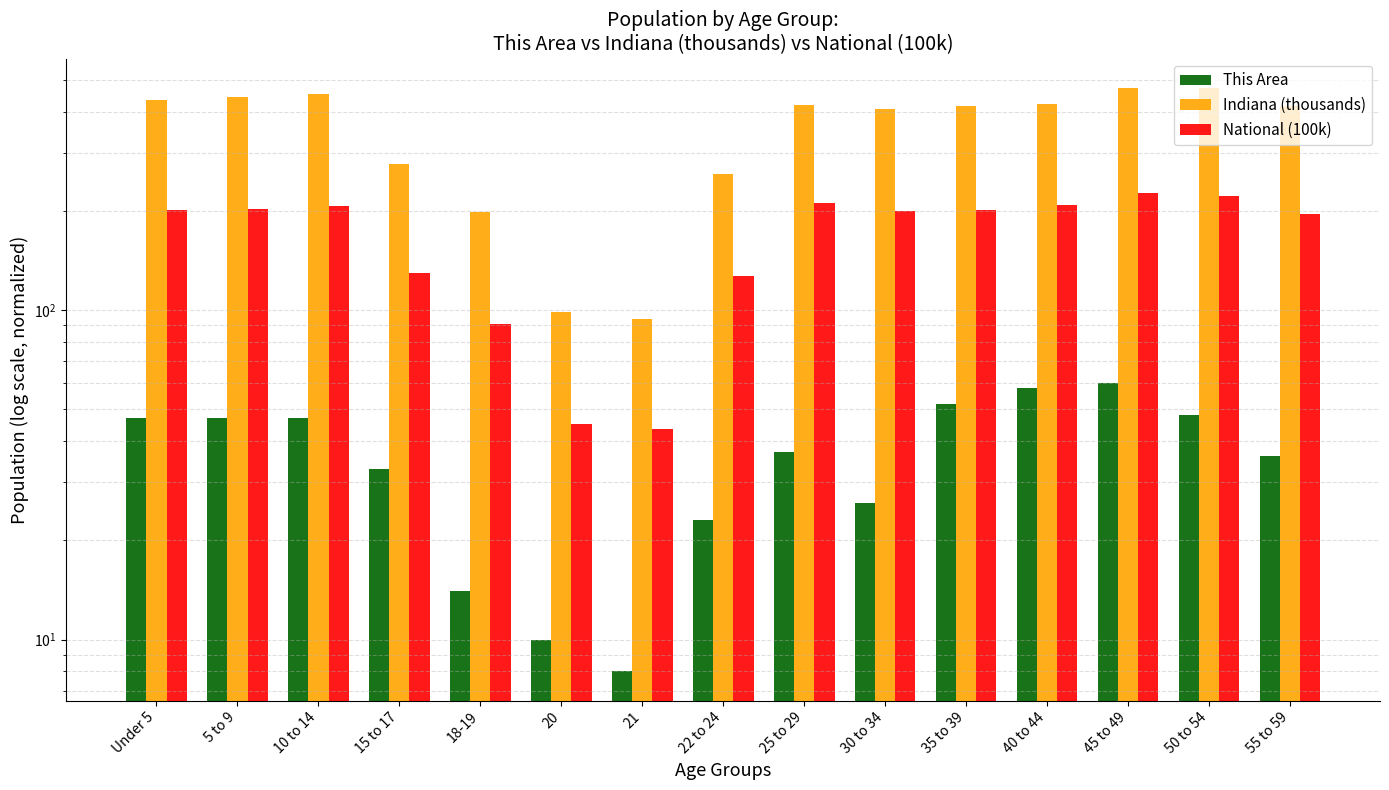

What is the sum of the This Area values at 25 to 29 and 50 to 54?

85.0